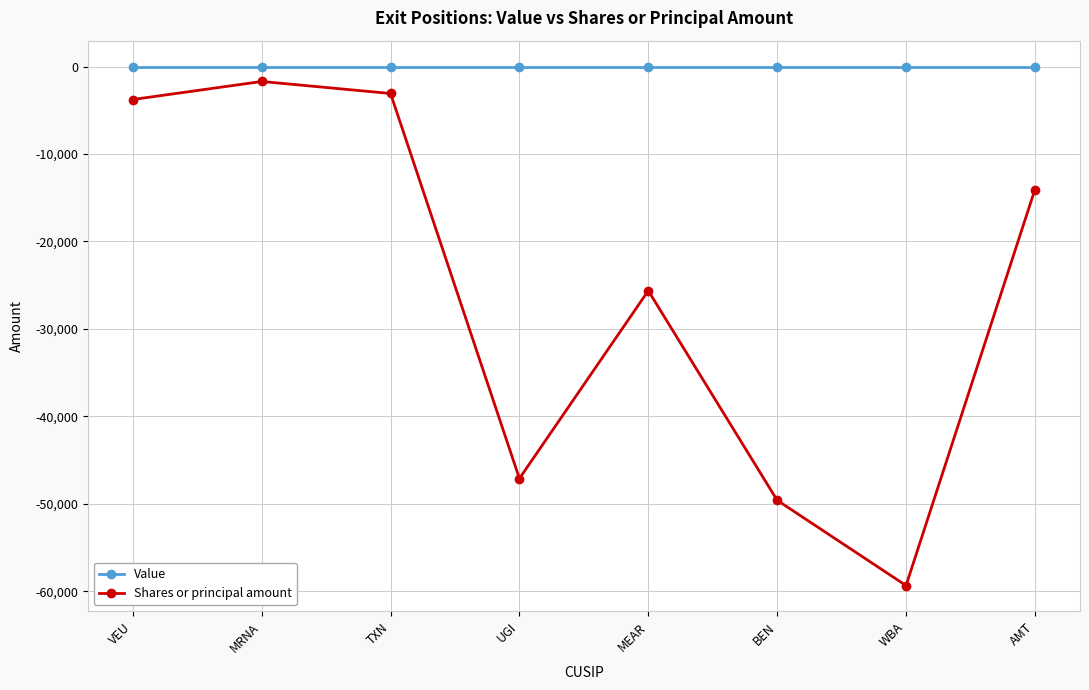

True or false: Shares or principal amount and Value intersect in this chart.

False